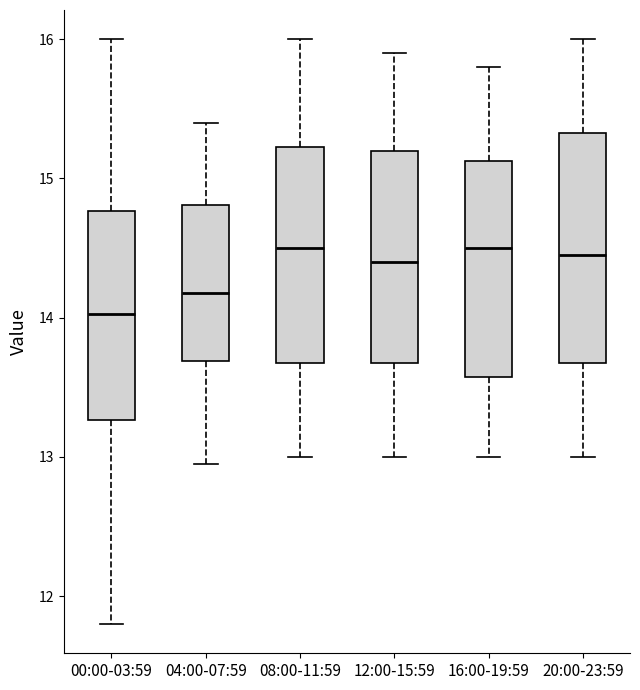

Where is the upper edge of the box for 12:00-15:59 on the y-axis? The values are not printed on the chart, so give them approximately, as read against the axis.

15.2